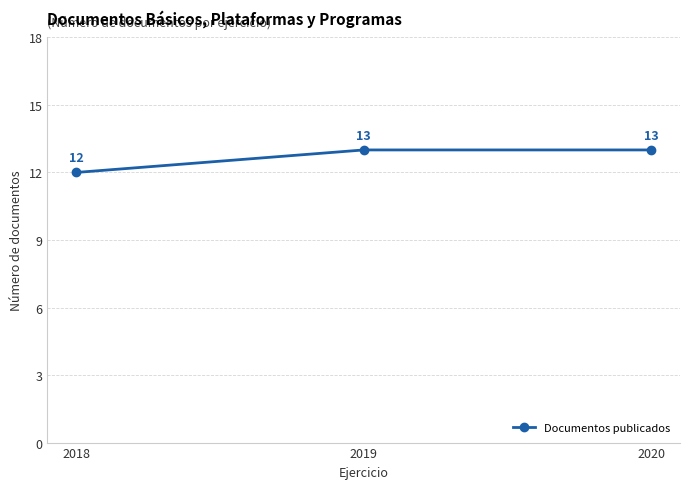

Reading left to right, transcribe all the data shown in this chart.

2018=12	2019=13	2020=13